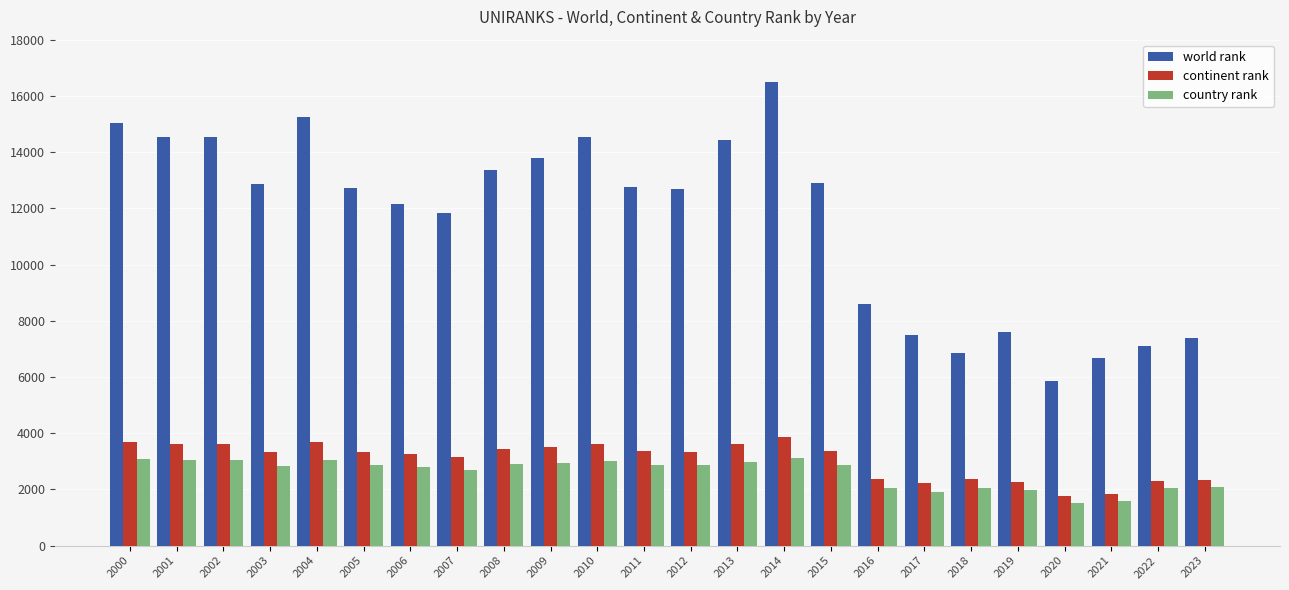

Which series has the largest total across all categories?

world rank